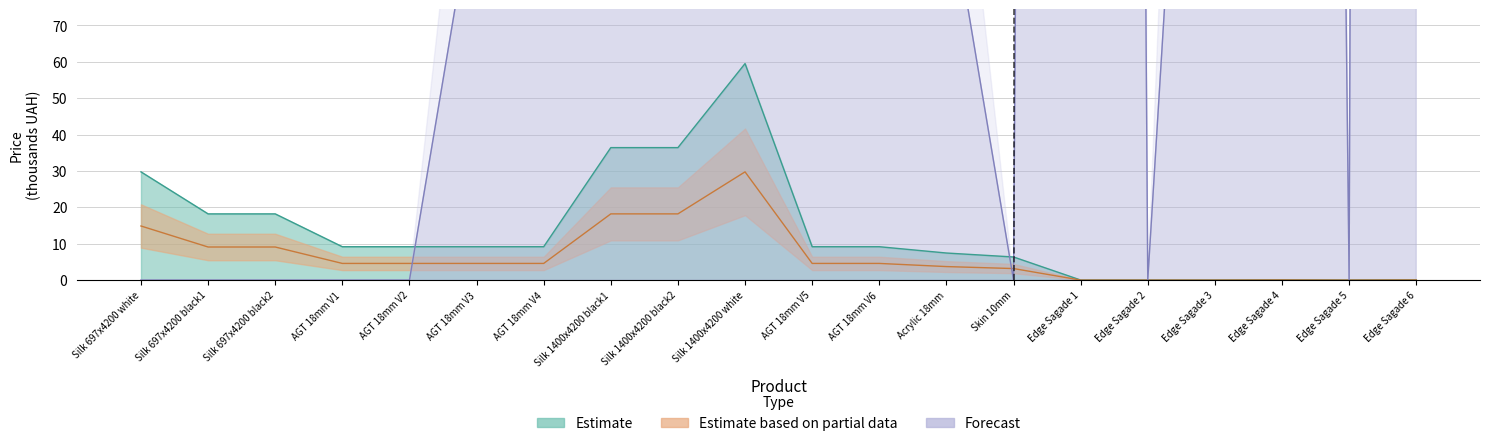

What is the value of the Ціна point at the 13th from the left?

7.5